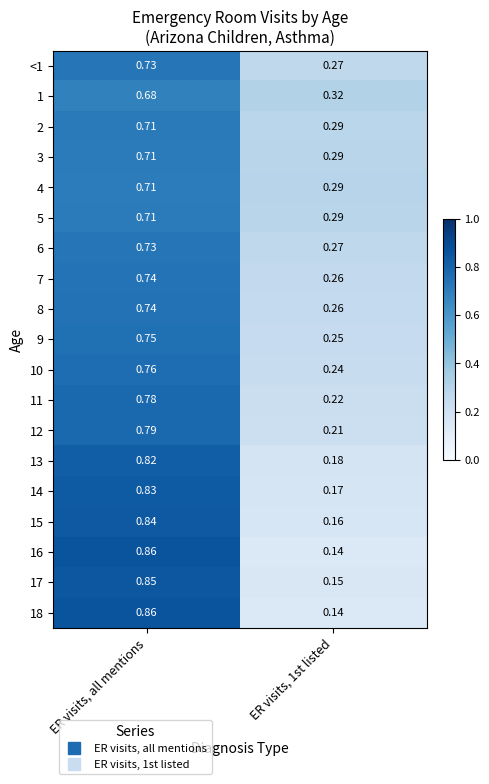

At which category is the sum across all series the highest?

ER visits, all mentions